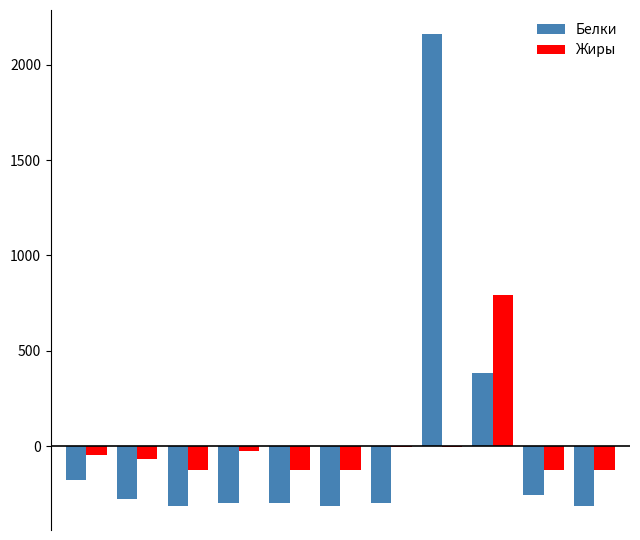

What is the highest value of the Белки series?

2163.6